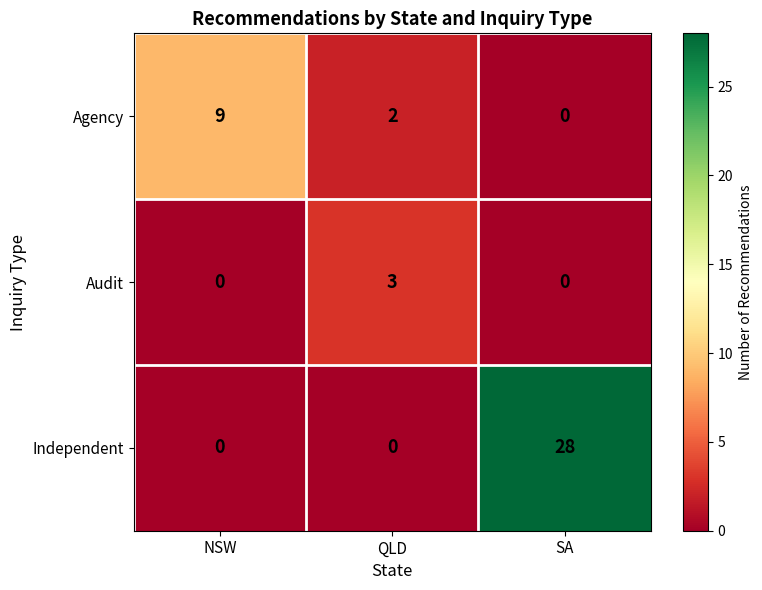

The Audit series shows 3 at QLD. True or false?

True